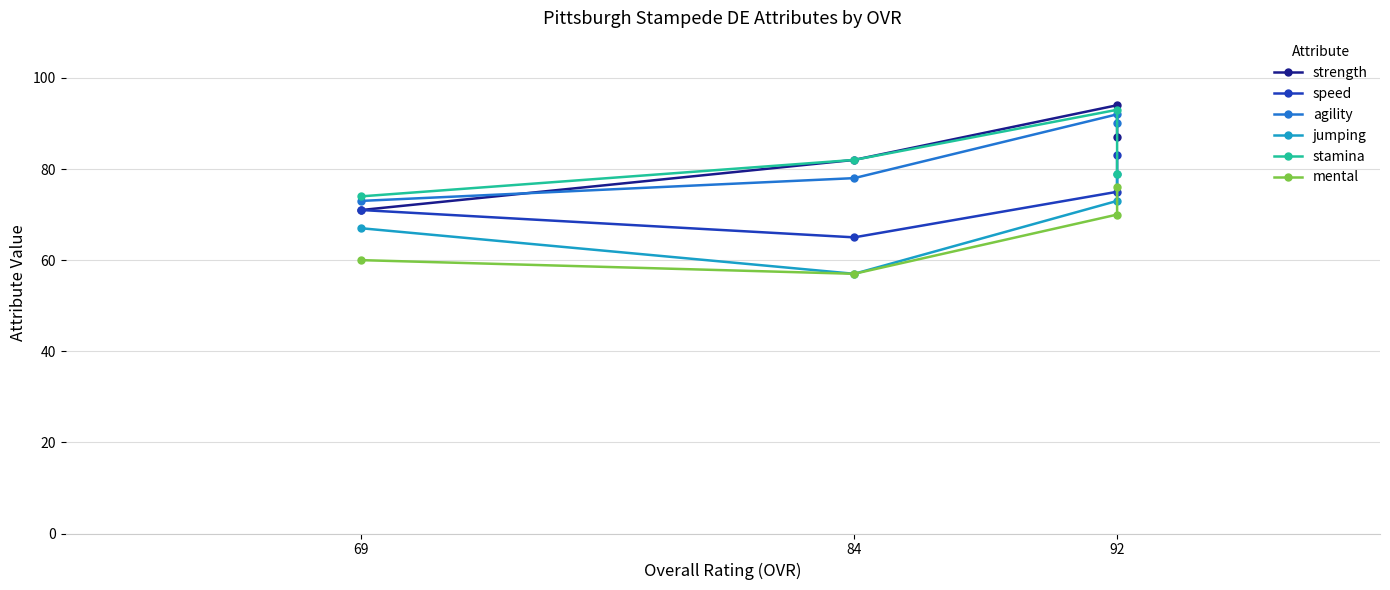

What is the difference between the maximum and minimum values in the strength series?

23